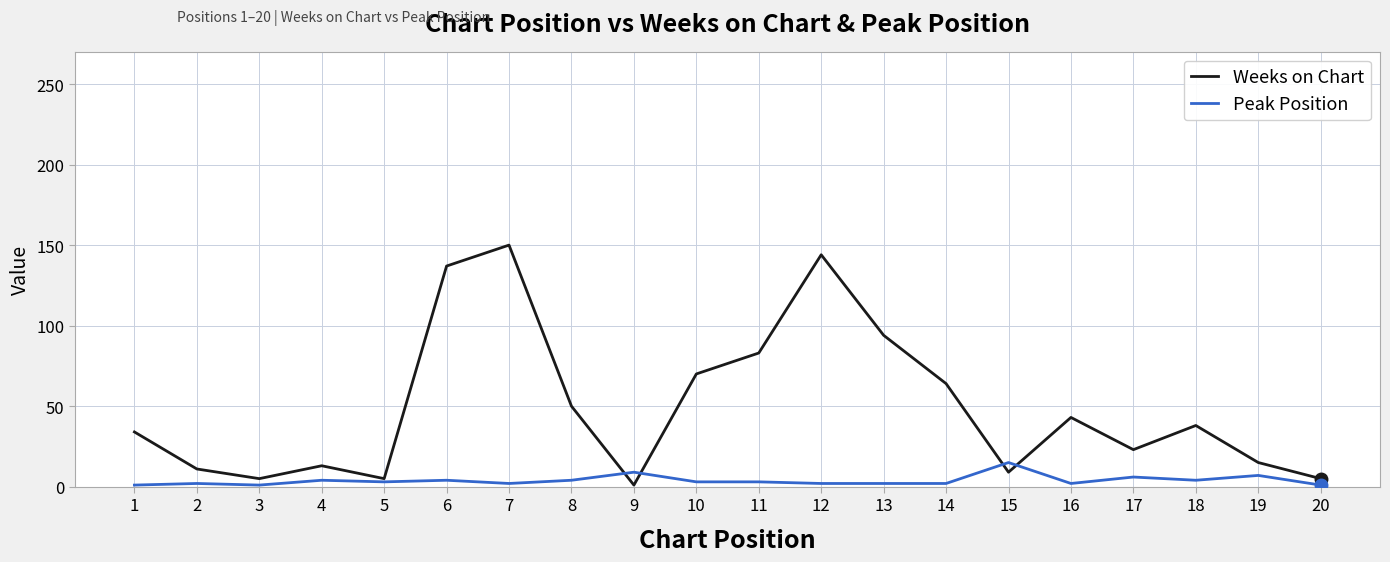

Between 9 and 11, which series saw the biggest shift?

Weeks on Chart